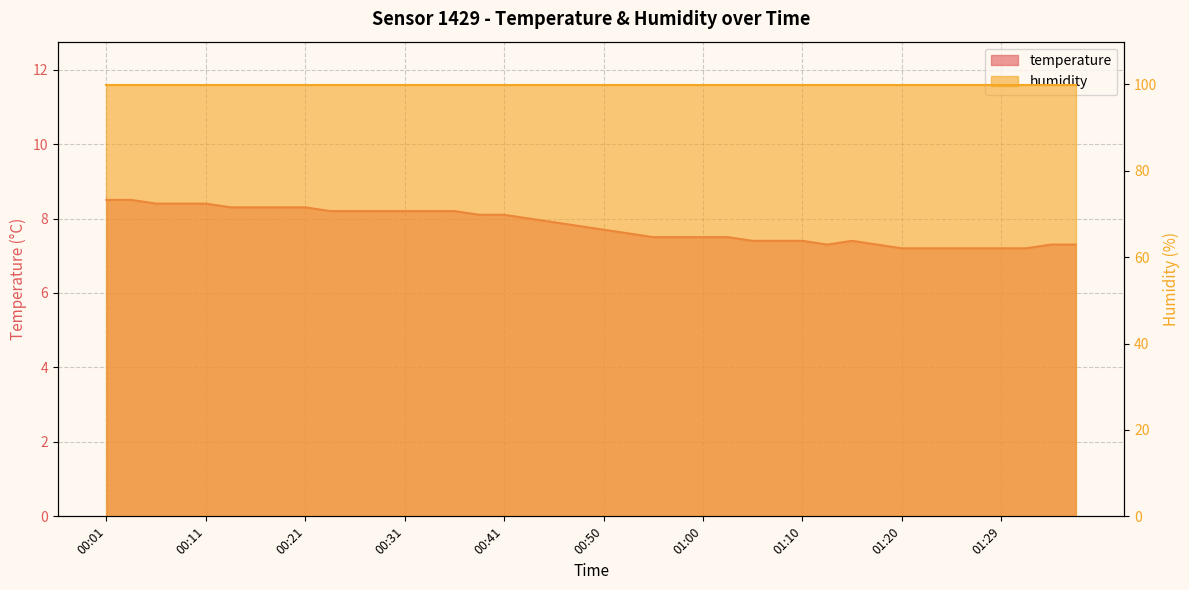

At which label is the value closest to 7?

01:20